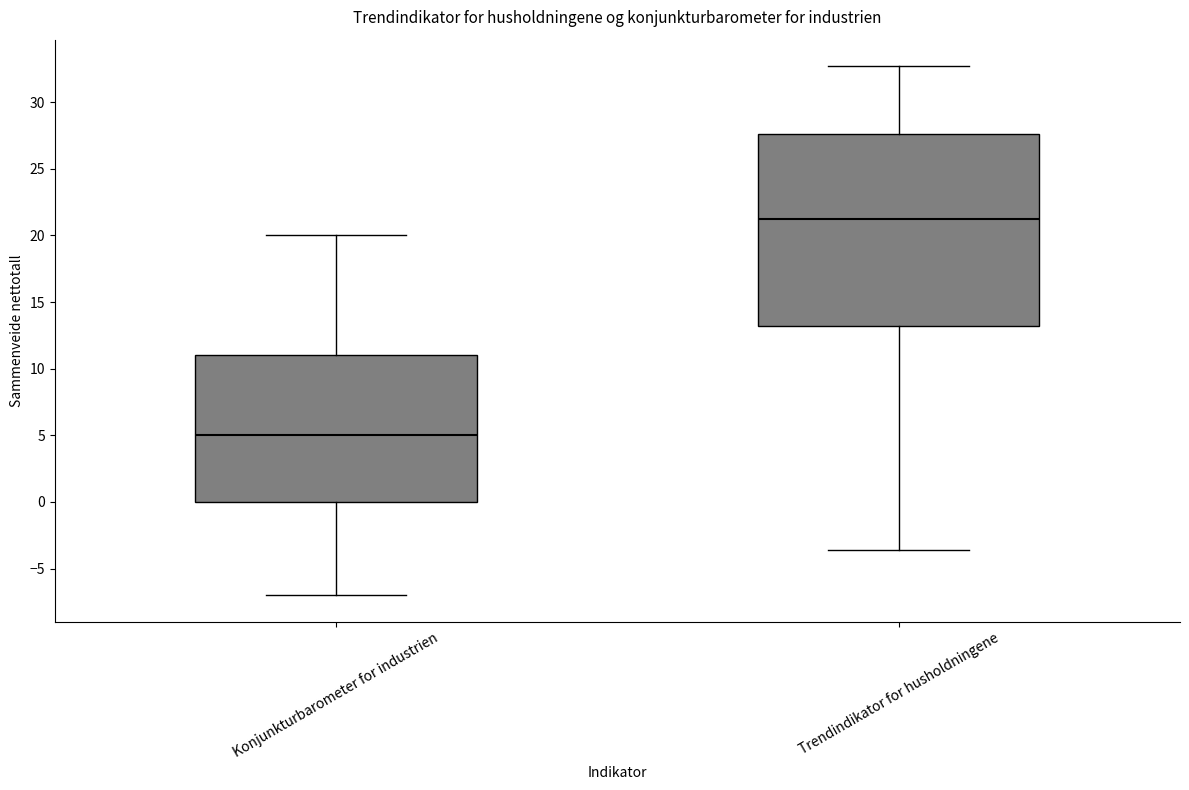

Reading left to right, transcribe this box plot: for each box, give where its median line is, the range the box spans, and where its two whiskers end, as read against the y-axis. The values are not printed on the chart, so give them approximately, as read against the axis.

Konjunkturbarometer for industrien: median 5.0, box 0.0 to 11.0, whiskers -7.0 to 20.0
Trendindikator for husholdningene: median 21.5, box 13.0 to 27.5, whiskers -3.5 to 32.5